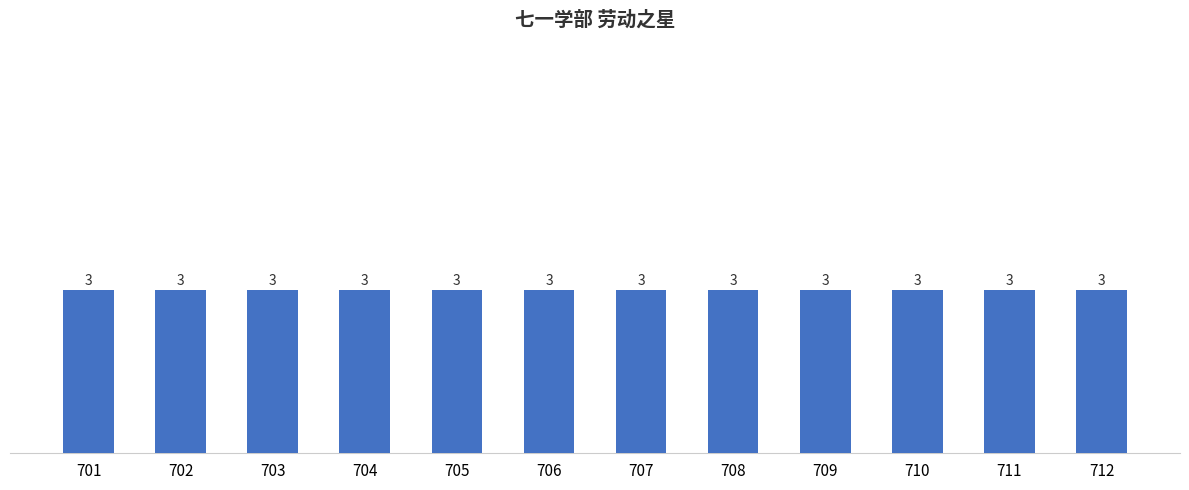

Which category has the lowest value across all series?

701